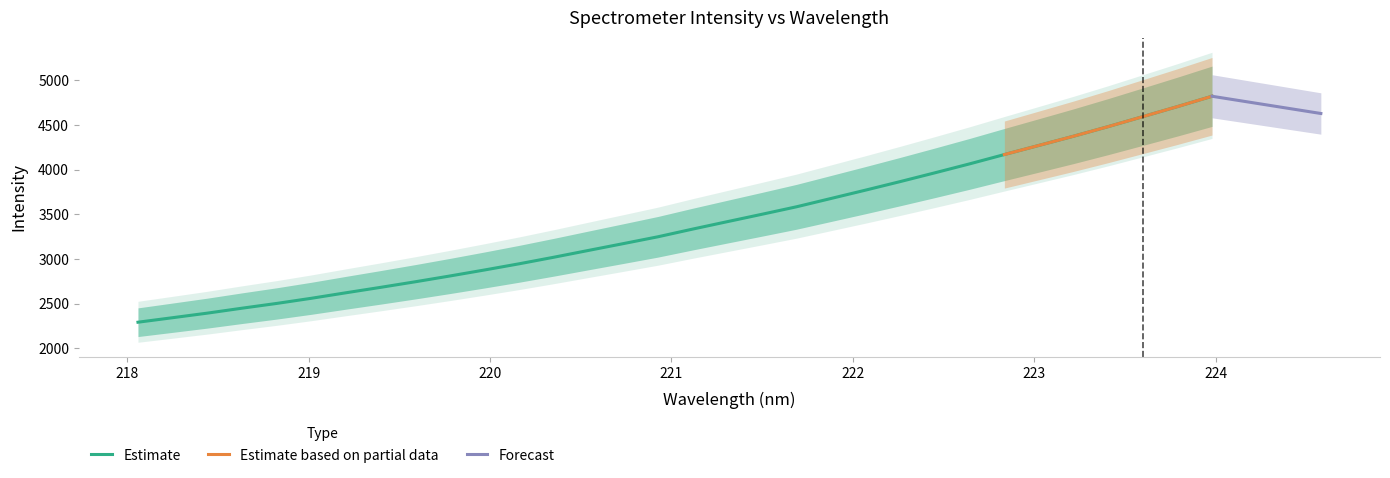

What is the difference between the values at 222.0721 and 218.442?

1377.3